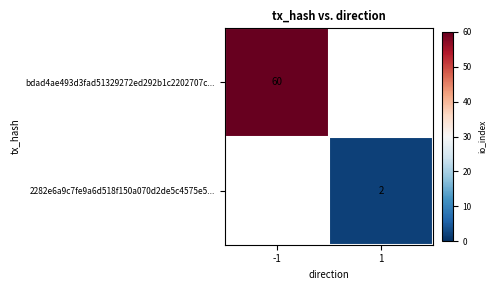

The value of bdad4ae493d3fad51329272ed292b1c2202707c... at -1 is 17. True or false?

False